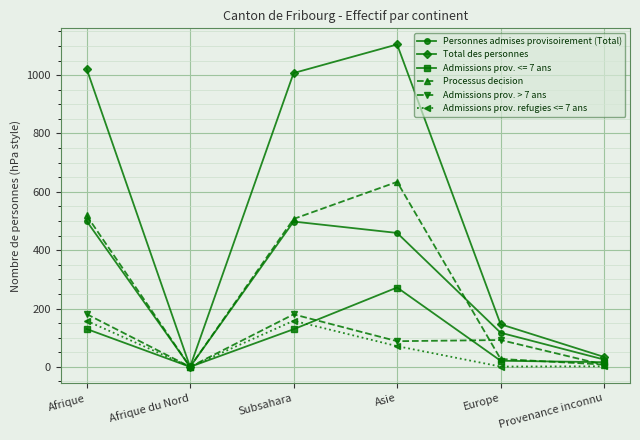

List the series in order of their peak value, highest first.

Total des personnes, Processus decision, Personnes admises provisoirement (Total), Admissions prov. <= 7 ans, Admissions prov. > 7 ans, Admissions prov. refugies <= 7 ans